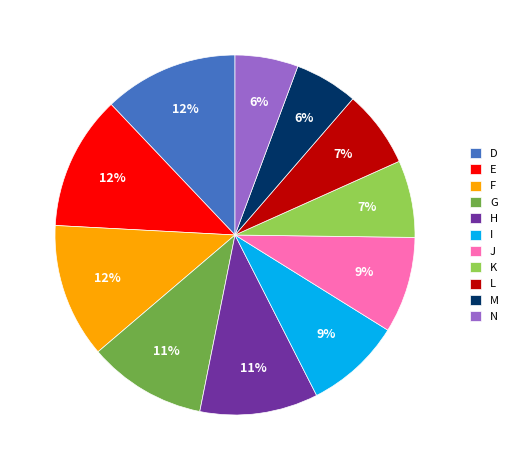

Which has a higher value, D or L?

D